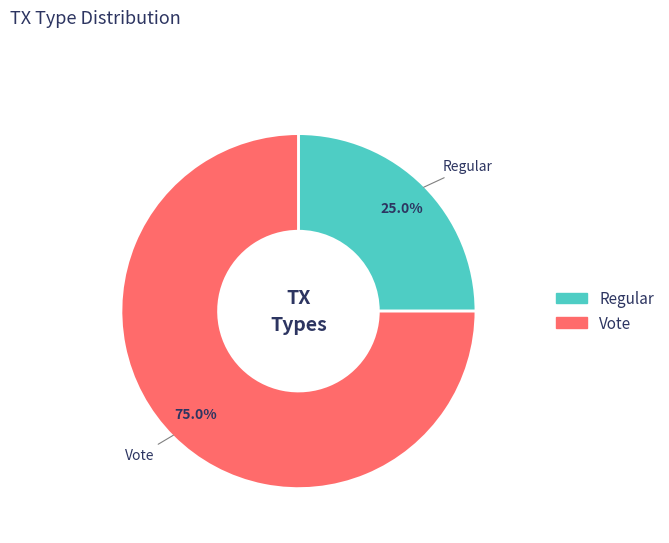

Is there any slice that represents more than half of the pie?

Yes